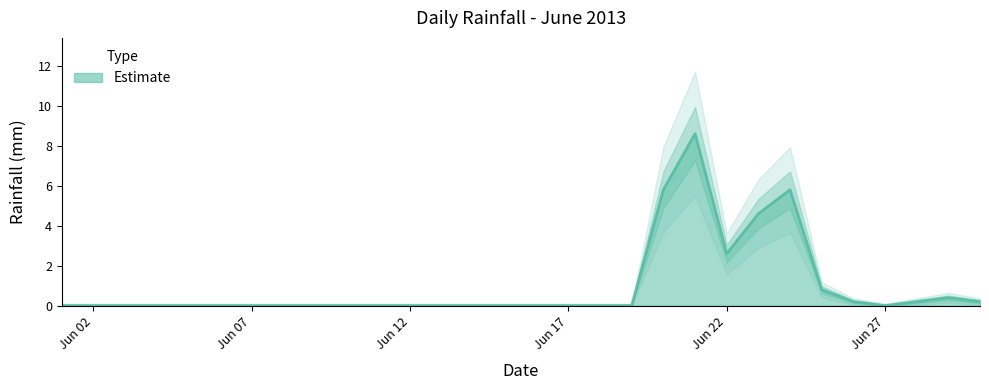

What is the change in value from 2013-06-01 to 2013-06-24?

+5.8